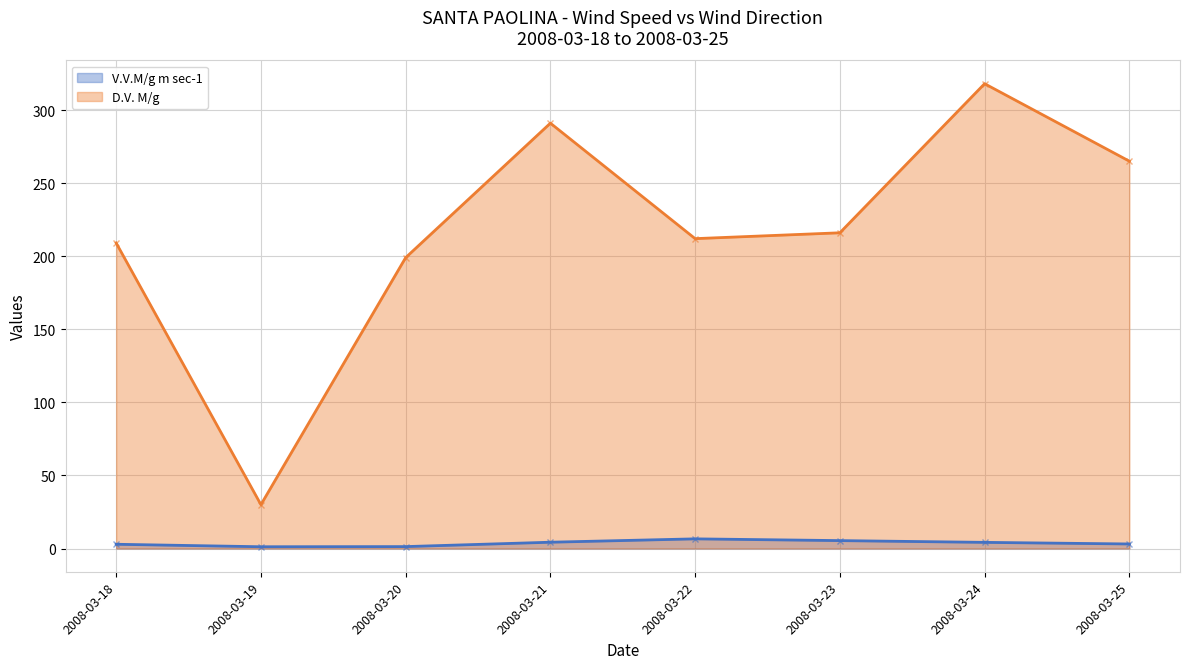

Which series has the largest total across all categories?

D.V. M/g